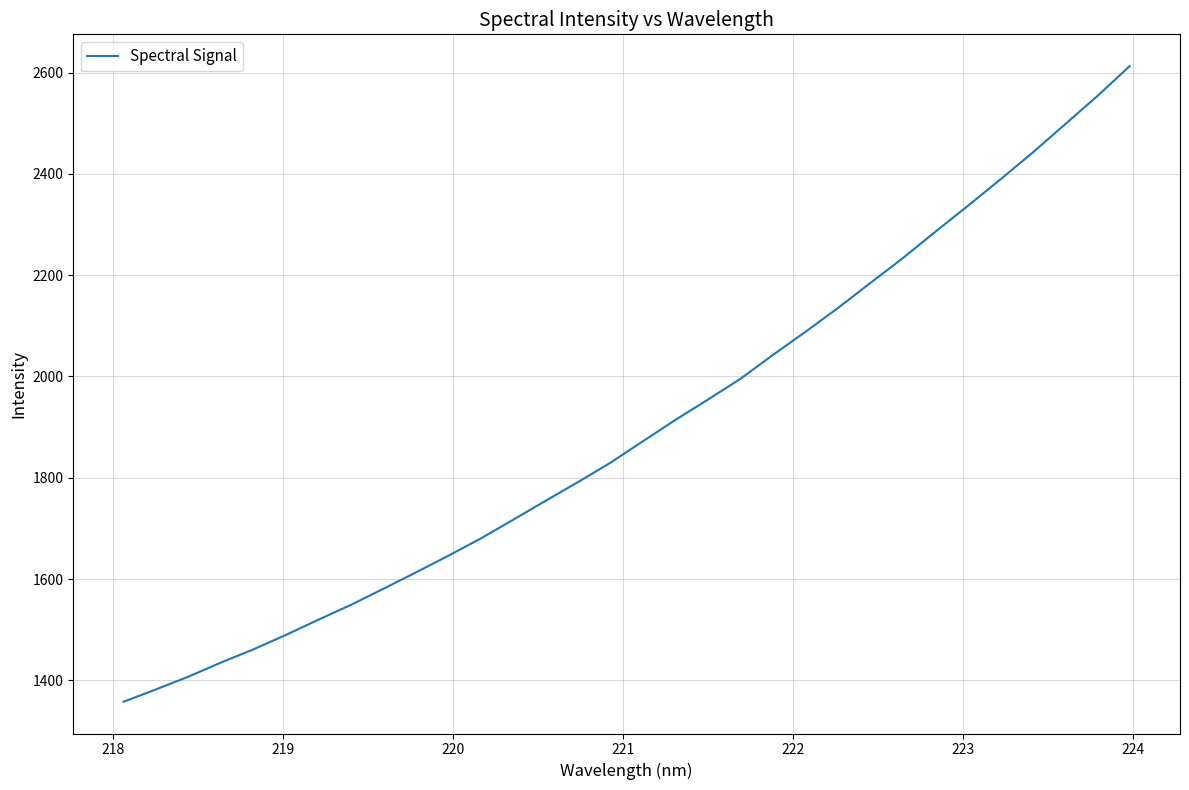

What is the smallest value displayed?

1357.7